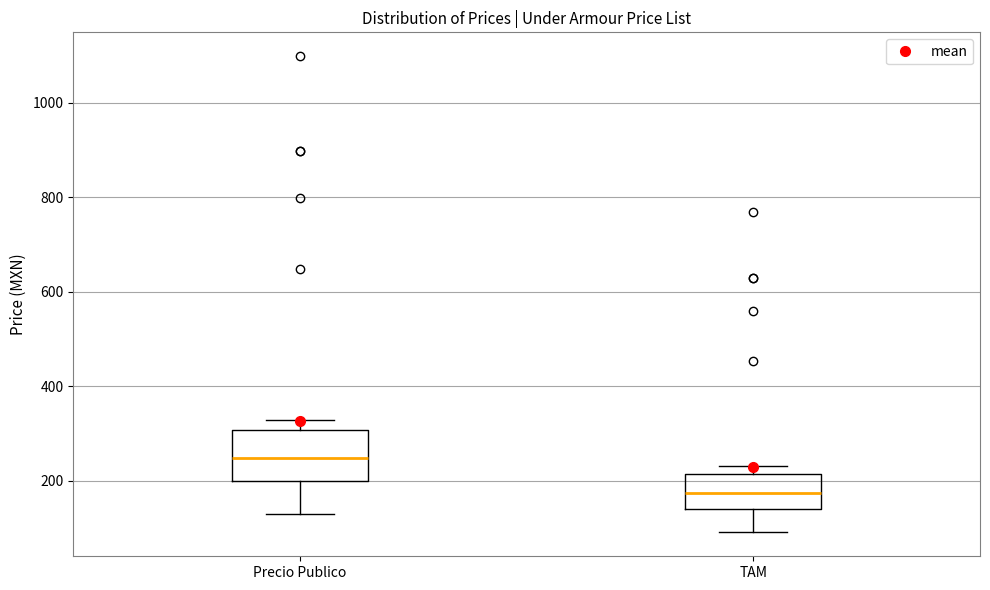

Where is the upper edge of the box for Precio Publico on the y-axis? The values are not printed on the chart, so give them approximately, as read against the axis.

300